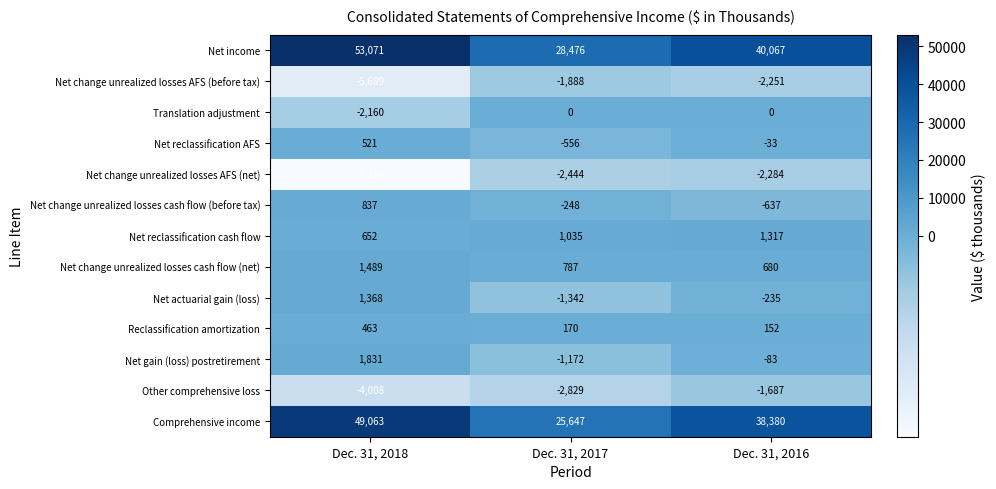

Count the Translation adjustment values in the range -2160 to 0.

3